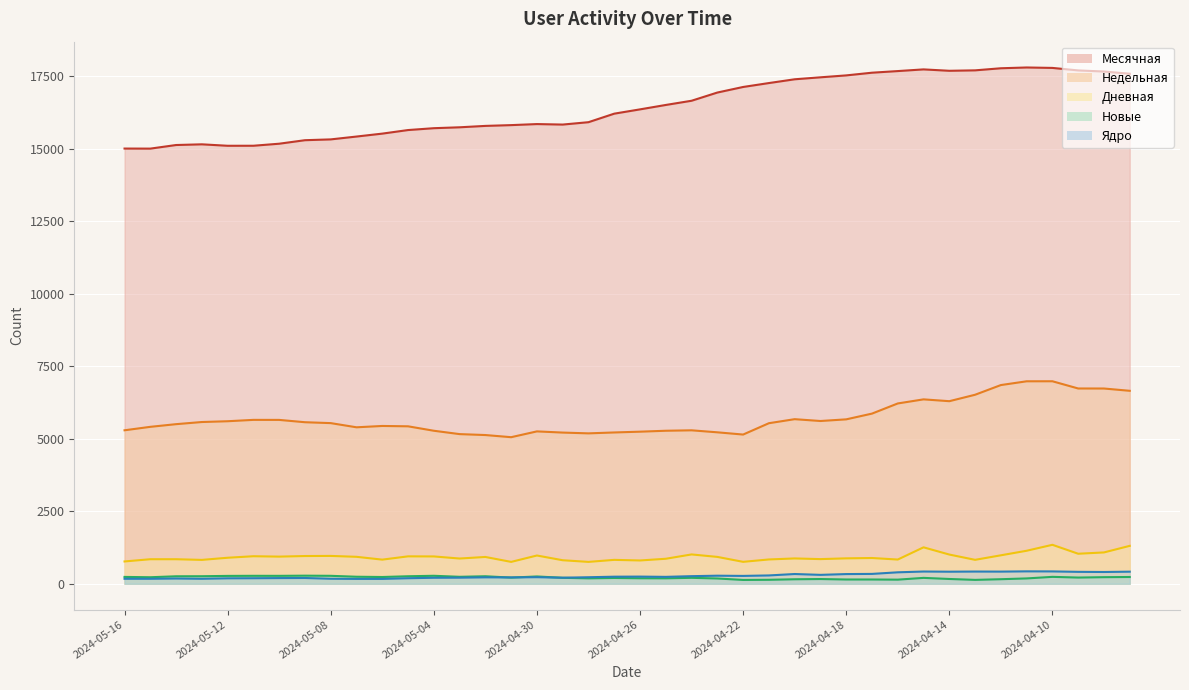

What is the value of the Ядро point at the 8th from the left?

198